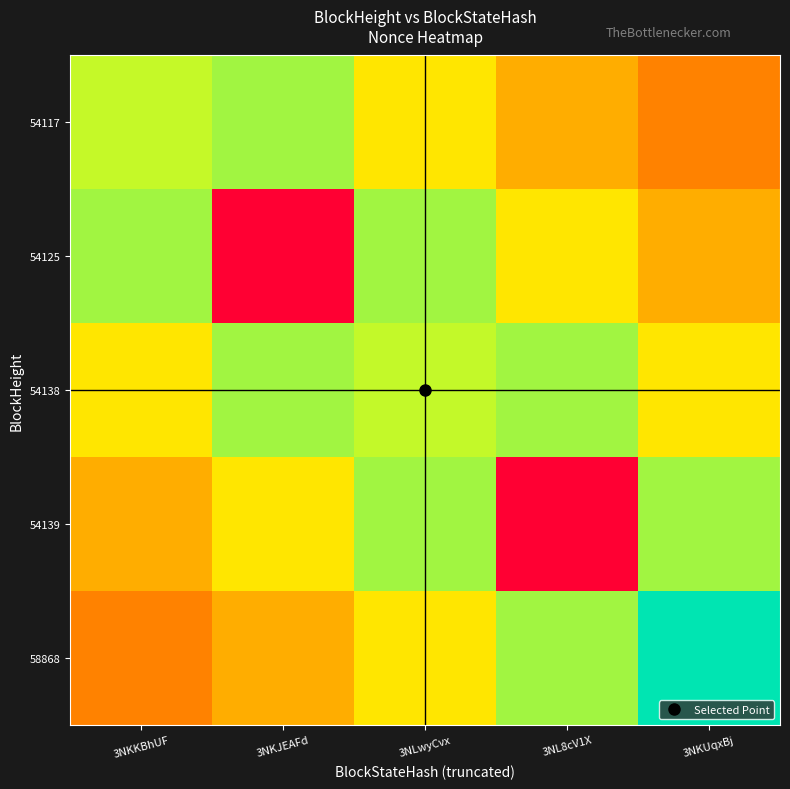

Which has a higher value, 3NLwyCvx or 3NKUqxBj?

3NLwyCvx